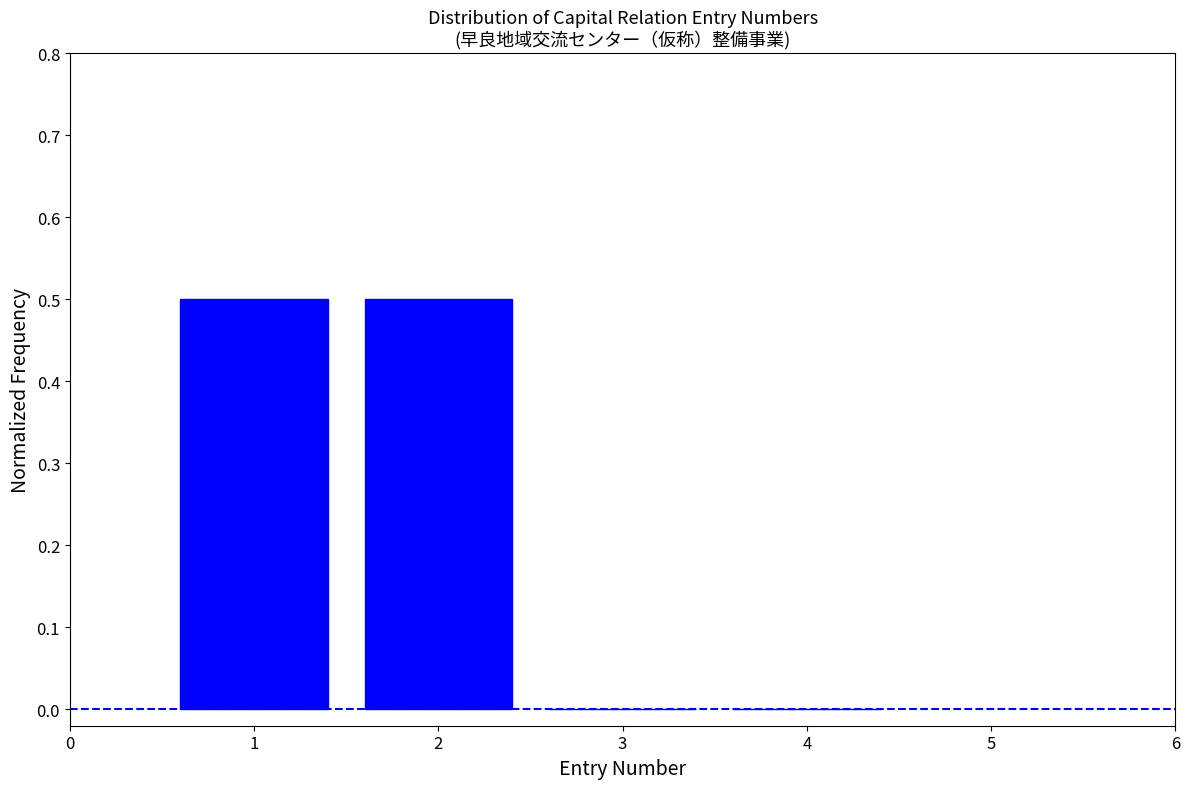

Reading left to right, transcribe all the data shown in this chart.

1=0.5	2=0.5	3=0.0	4=0.0